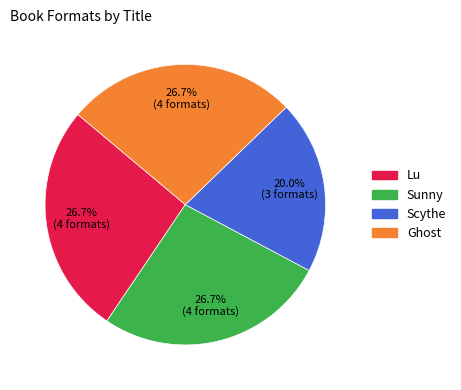

What percentage is NOT represented by Ghost?

73.3%